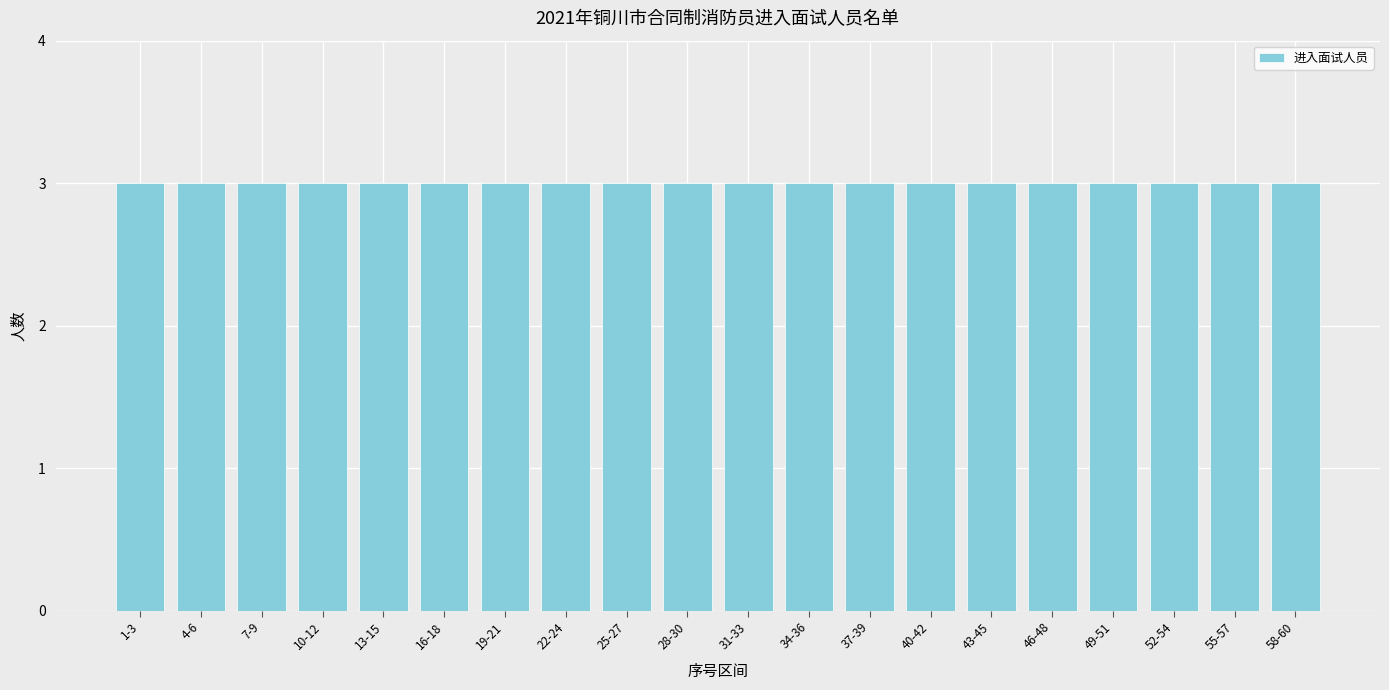

How many categories are shown in the chart?

20